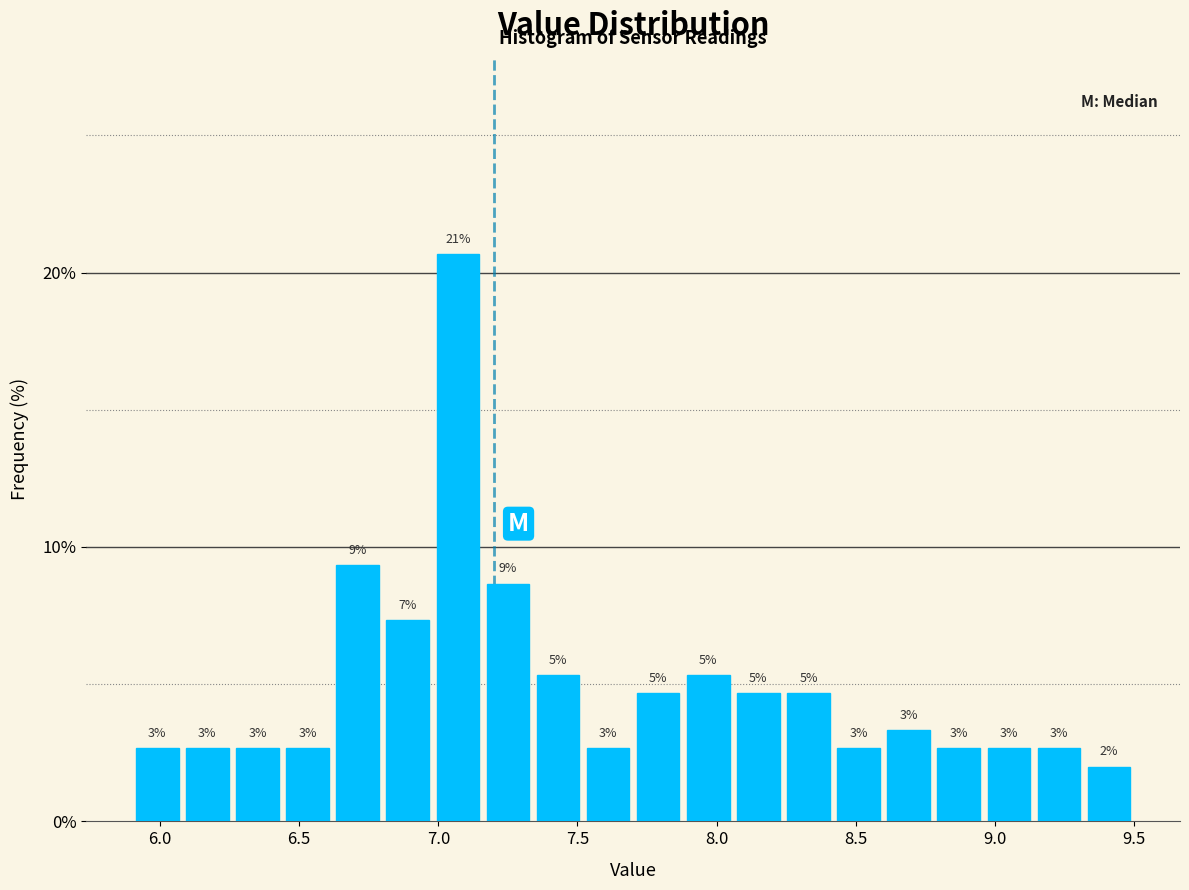

Read against the x-axis, roughly where is the centre of the tallest bar?

7.05